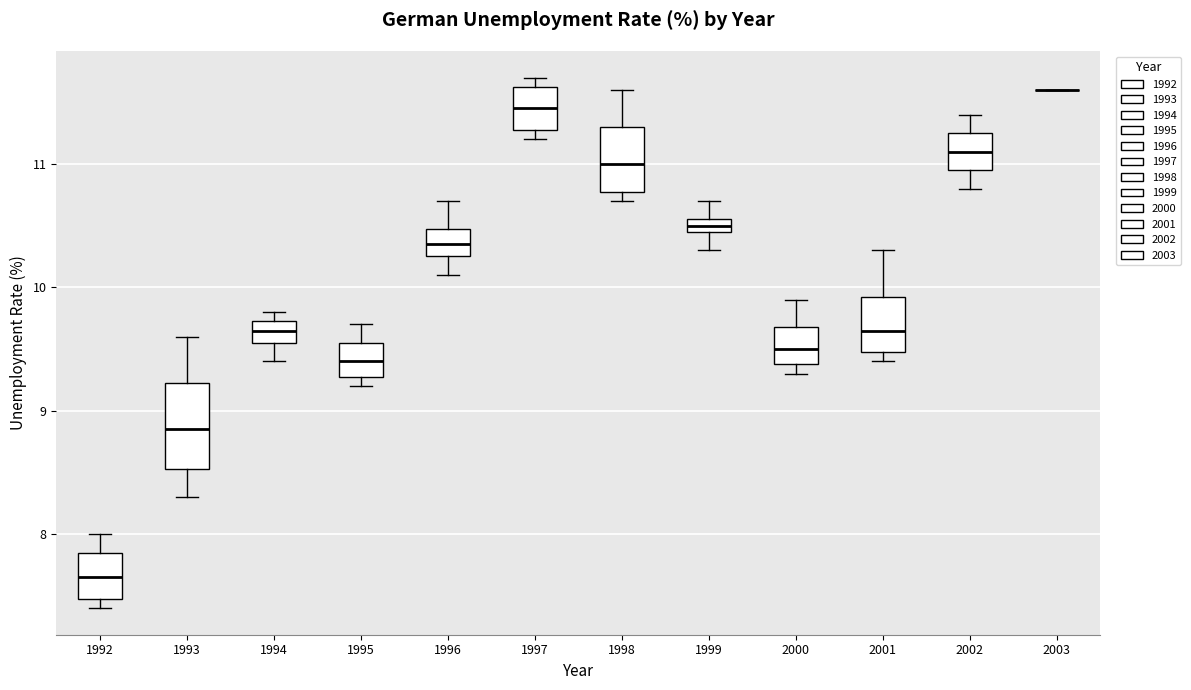

Where is the upper edge of the box at x = 2000 on the y-axis? The values are not printed on the chart, so give them approximately, as read against the axis.

9.7